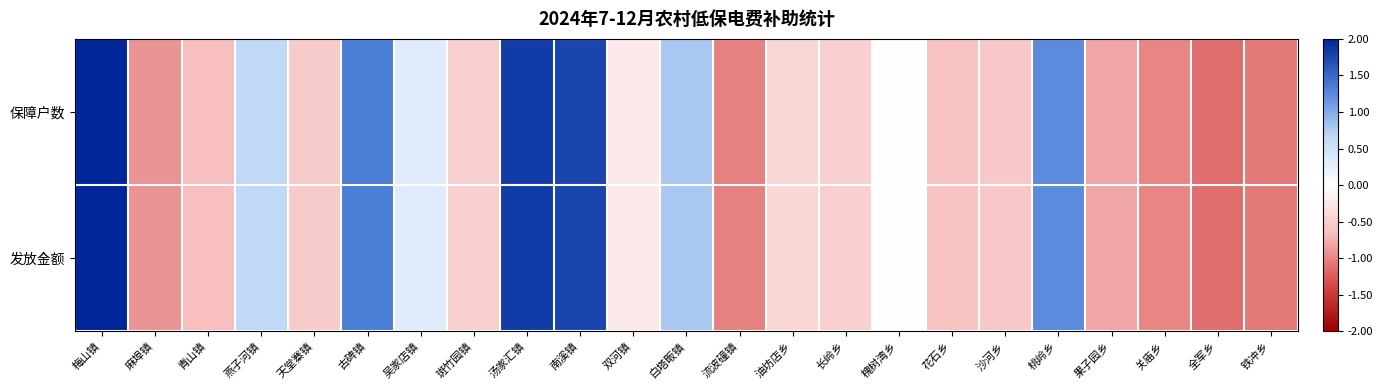

Which has a higher value, 关庙乡 or 双河镇?

双河镇